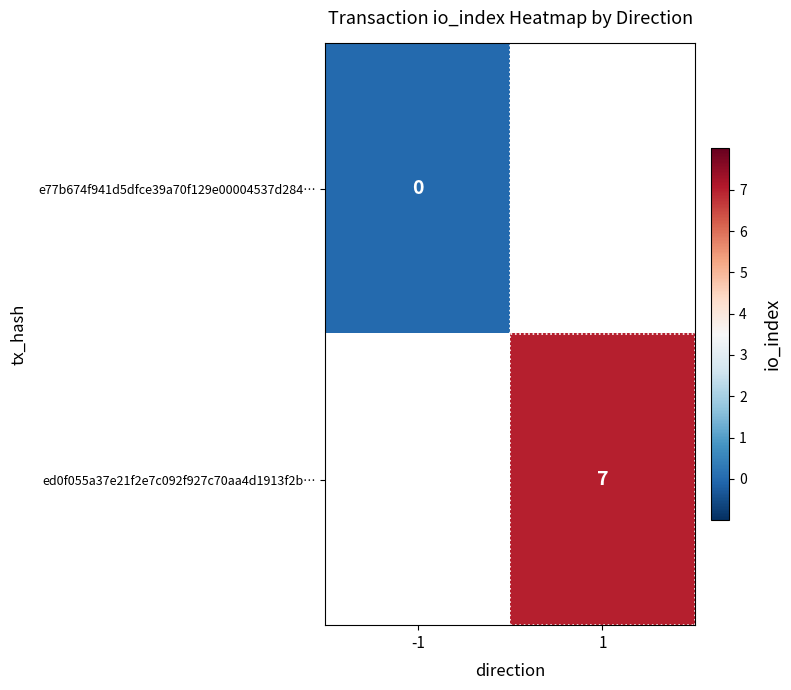

The ed0f055a37e21f2e7c092f927c70aa4d1913f2b… series shows 11 at 1. True or false?

False